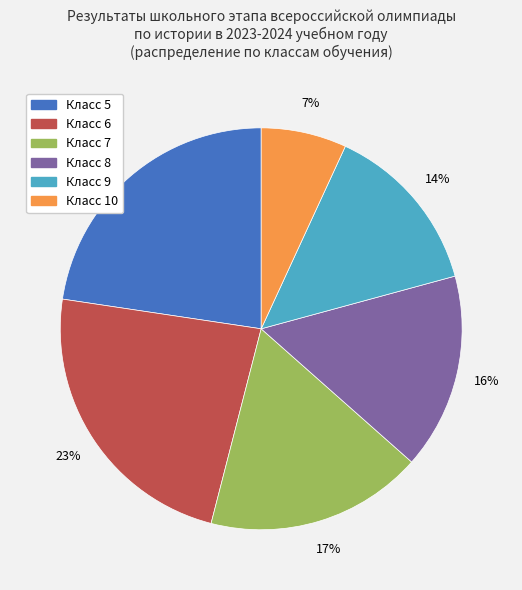

Does any single category account for the majority?

No